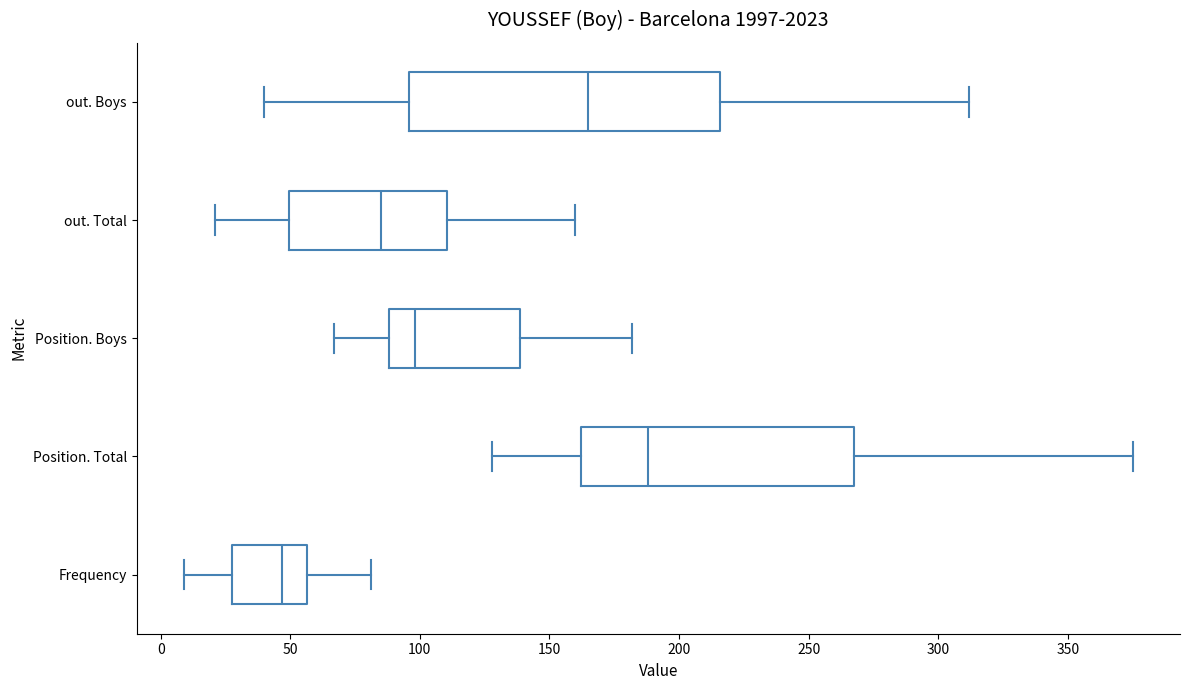

Reading bottom to top, read every box against the x-axis: the position of its median line, the range the box covers, and the ends of its whiskers. The values are not printed on the chart, so give them approximately, as read against the axis.

Frequency: median 45, box 30 to 55, whiskers 10 to 80
Position. Total: median 190, box 160 to 270, whiskers 130 to 375
Position. Boys: median 100, box 90 to 140, whiskers 65 to 180
out. Total: median 85, box 50 to 110, whiskers 20 to 160
out. Boys: median 165, box 95 to 215, whiskers 40 to 310